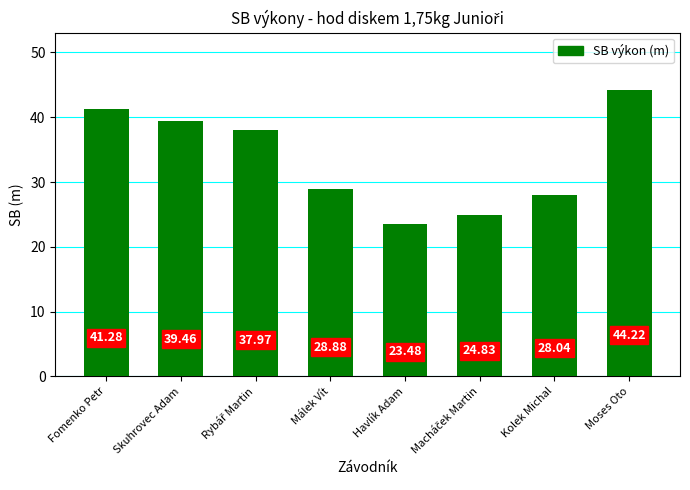

Where is the data nearest to the value 33?

Málek Vít